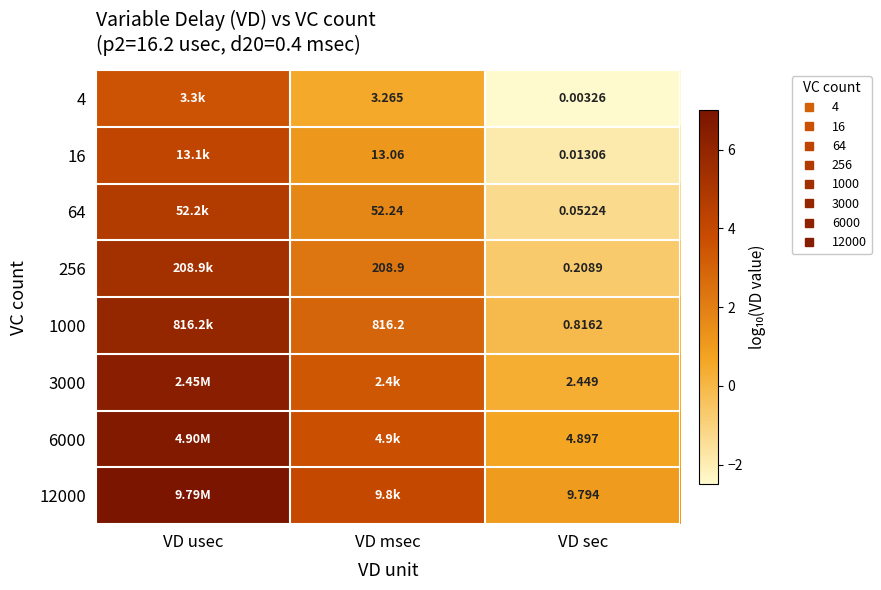

The value of 6000 at VD sec is 1.1. True or false?

False